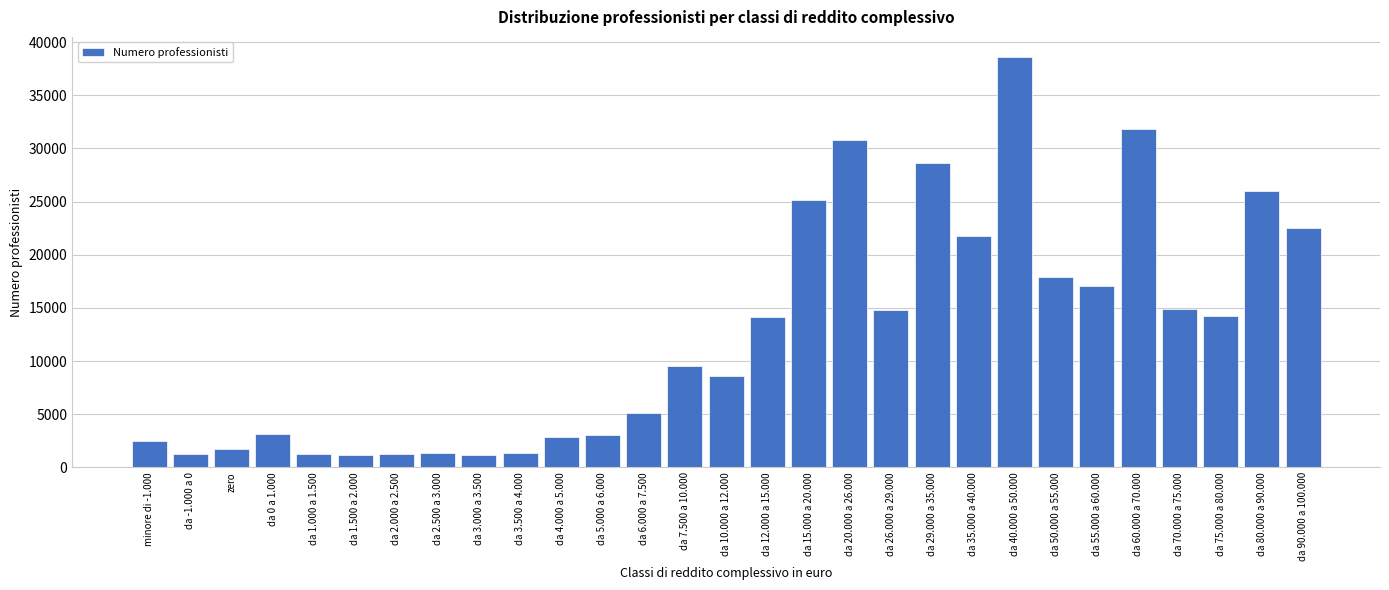

What is the average value?

12529